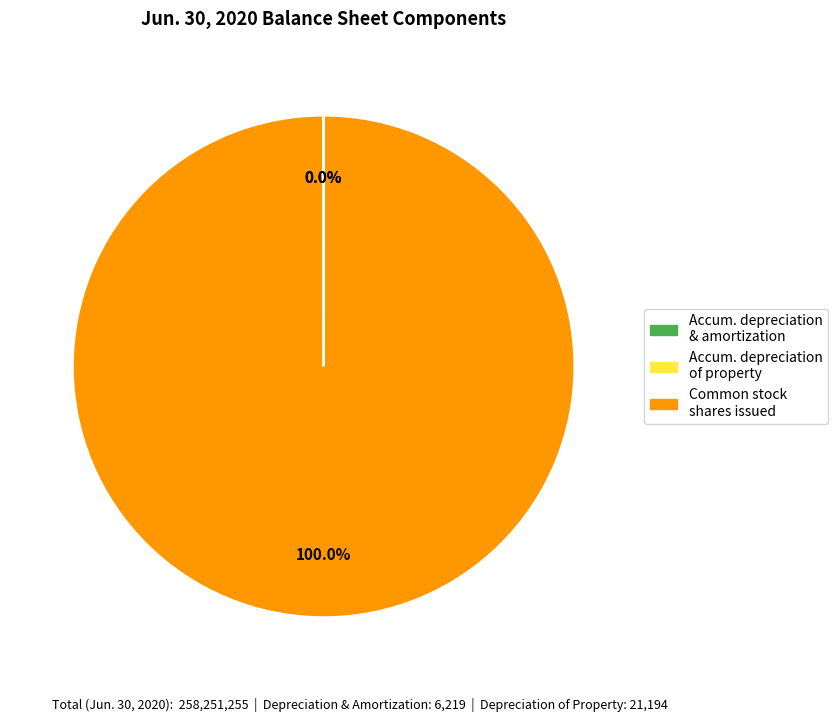

Is there a majority slice in this chart?

Yes